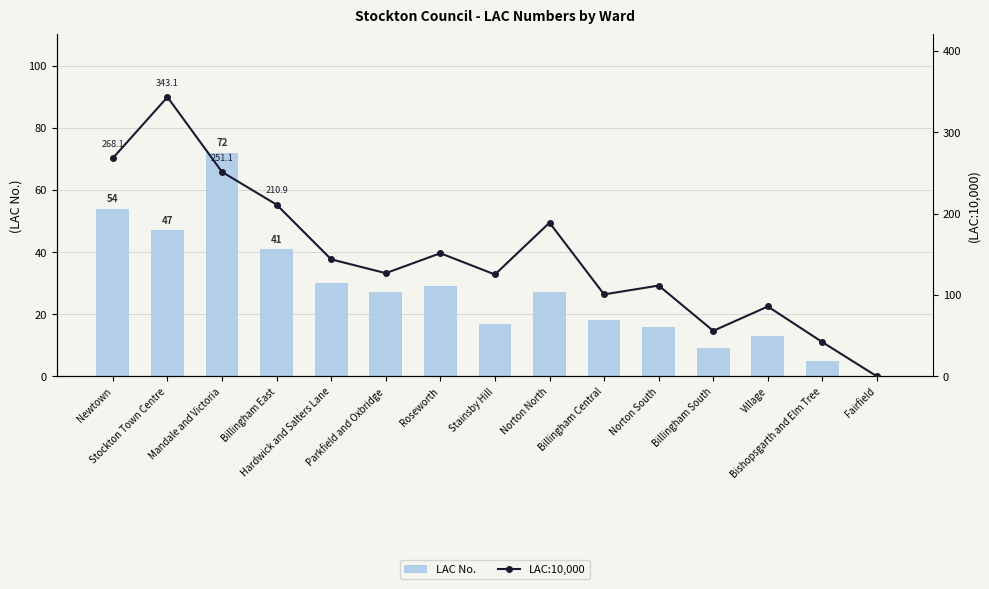

Which category has the highest value in the LAC No. series?

Mandale and Victoria